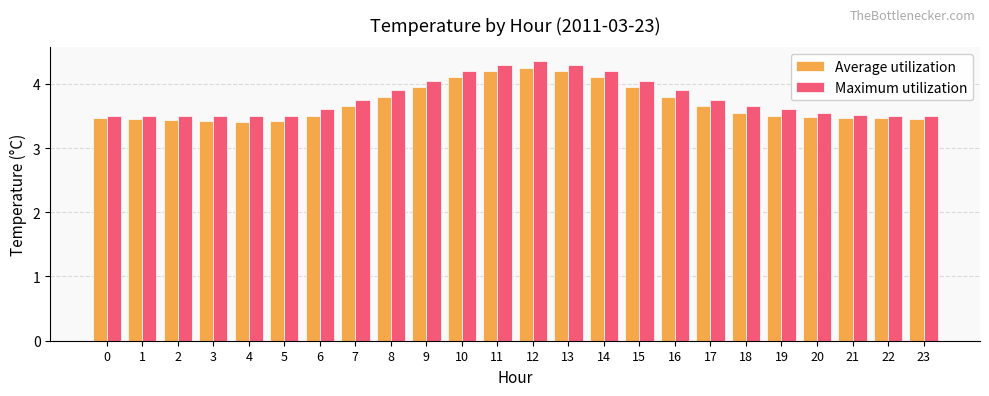

Is the value of Maximum utilization at 13 greater than the value of Average utilization at 0?

Yes